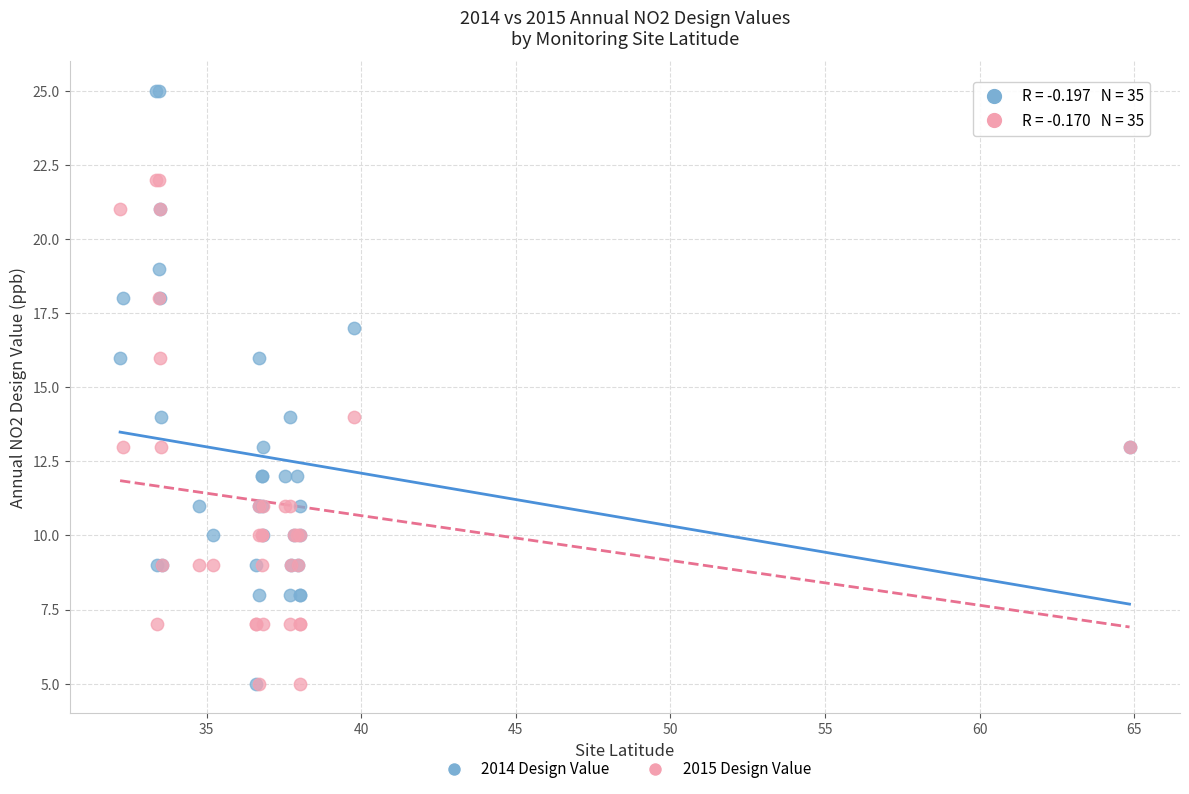

What are all the series names shown in the legend?

2014 Design Value, 2015 Design Value